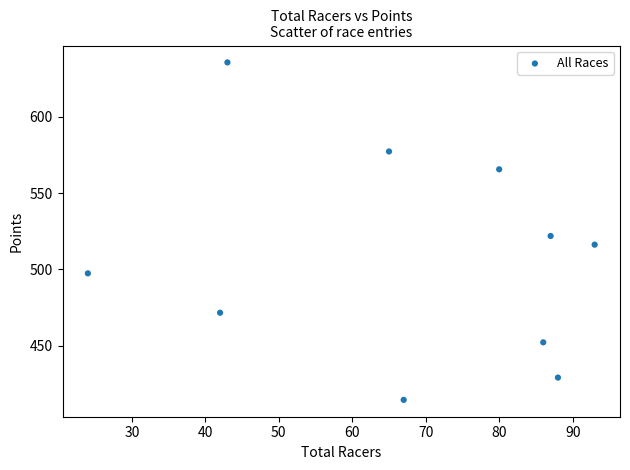

What Y value in the scatter plot is closest to 525?

521.9